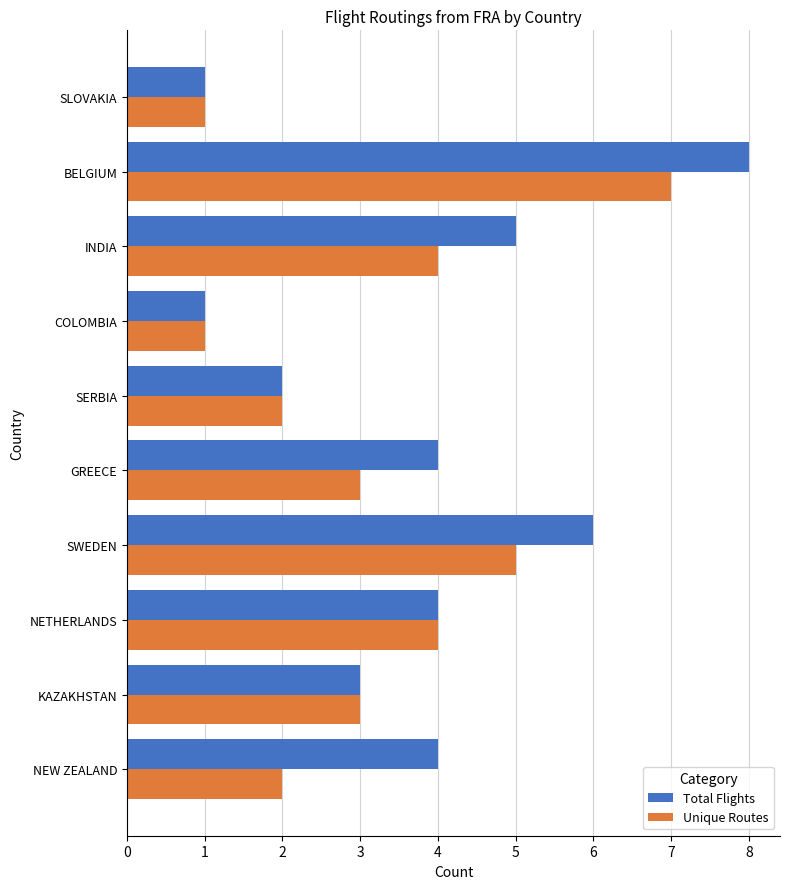

What is the approximate value of Unique Routes at GREECE?

3